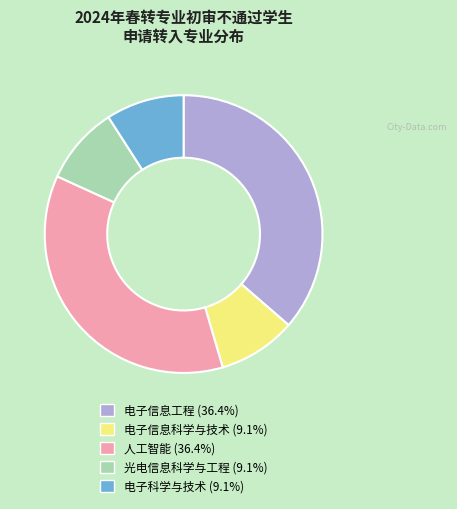

How many slices are in this pie chart?

5